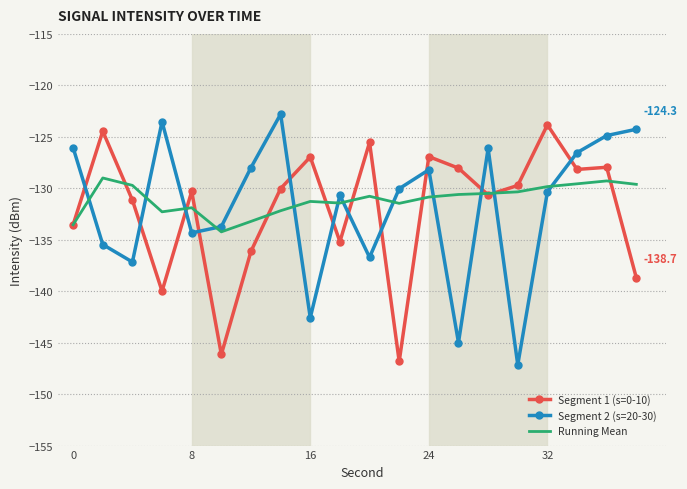

What is the greatest value displayed?

-122.8